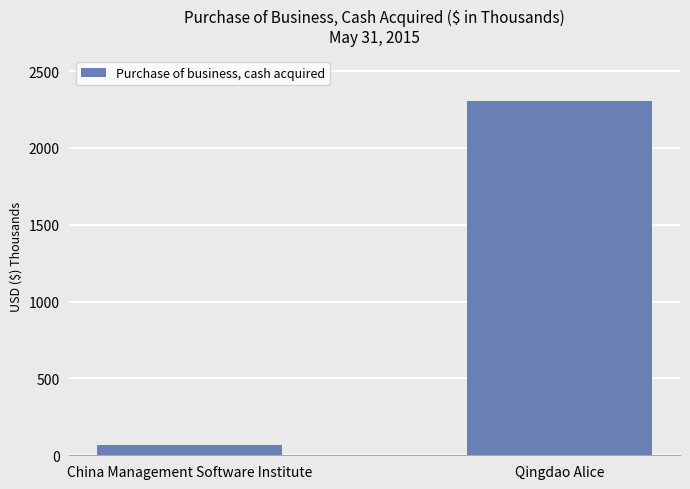

True or false: the data shows 68 at China Management Software Institute.

True